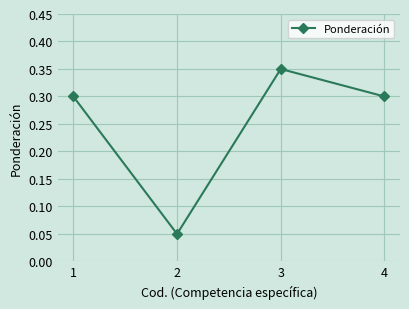

How many values are between 0 and 1?

4